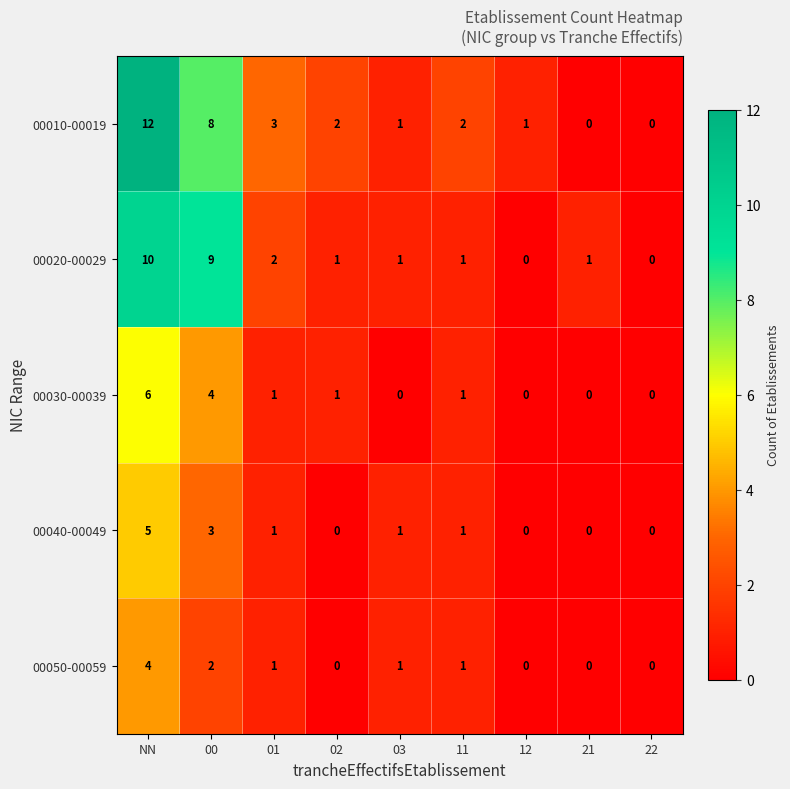

How many data points does each series have?

9